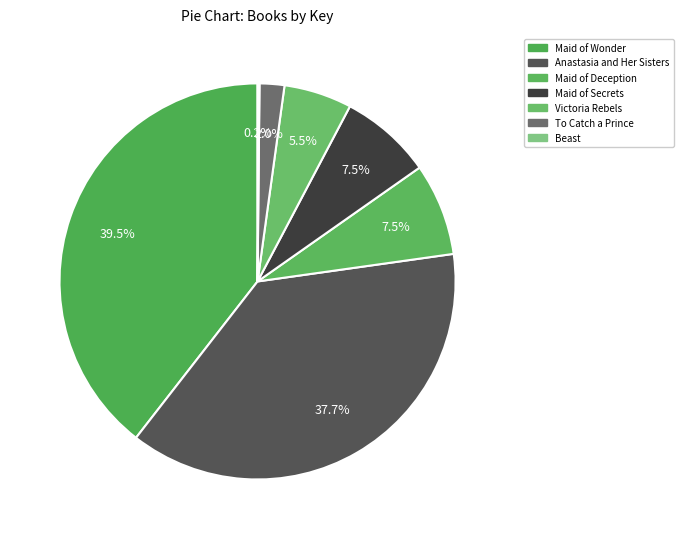

Is it true that Maid of Deception is 8% of the pie?

True